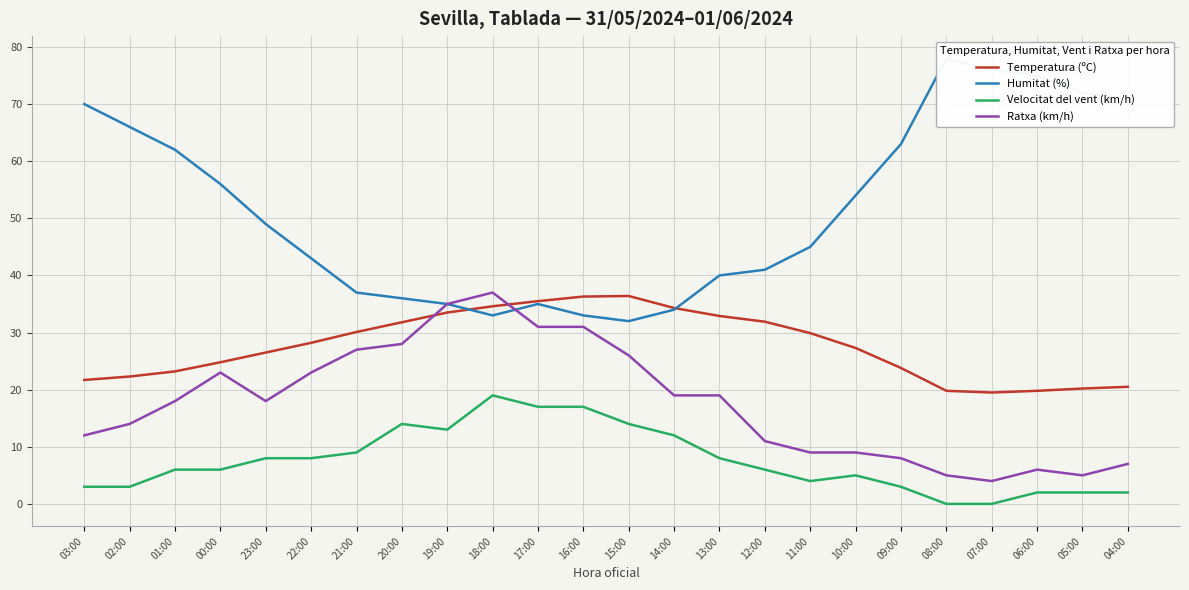

What is the maximum value shown in the chart?

78.0